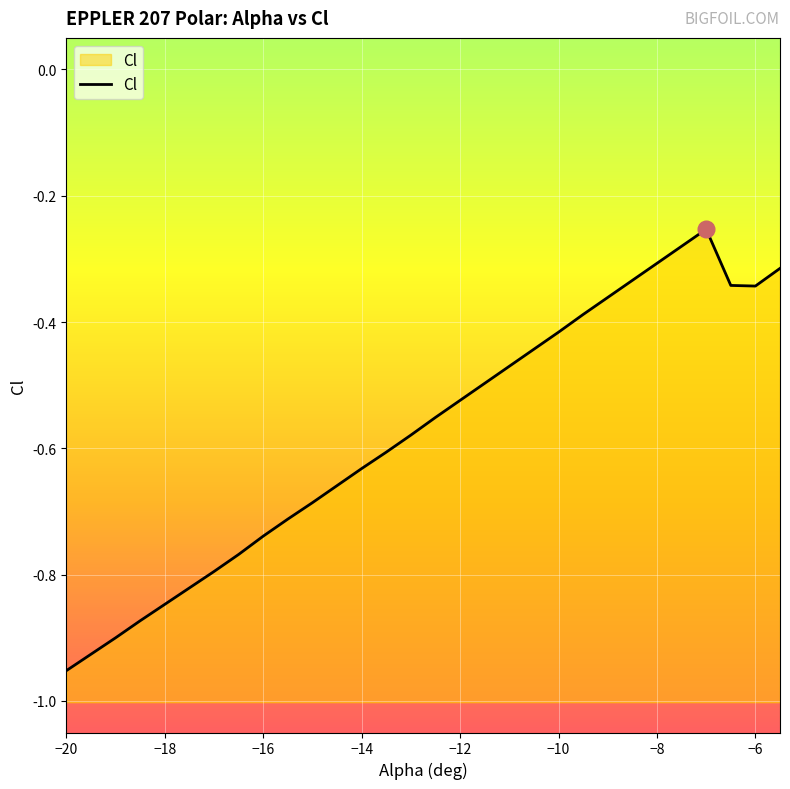

Which category has the lowest value across all series?

−20